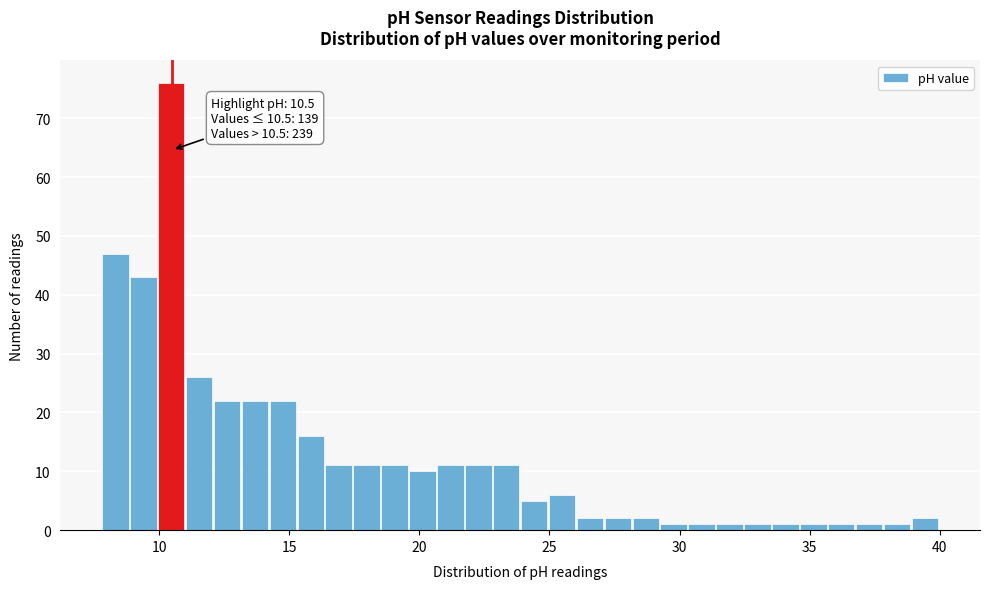

Around what value on the x-axis is the tallest bar? Give the approximate position of its centre, as read against the axis.

10.5